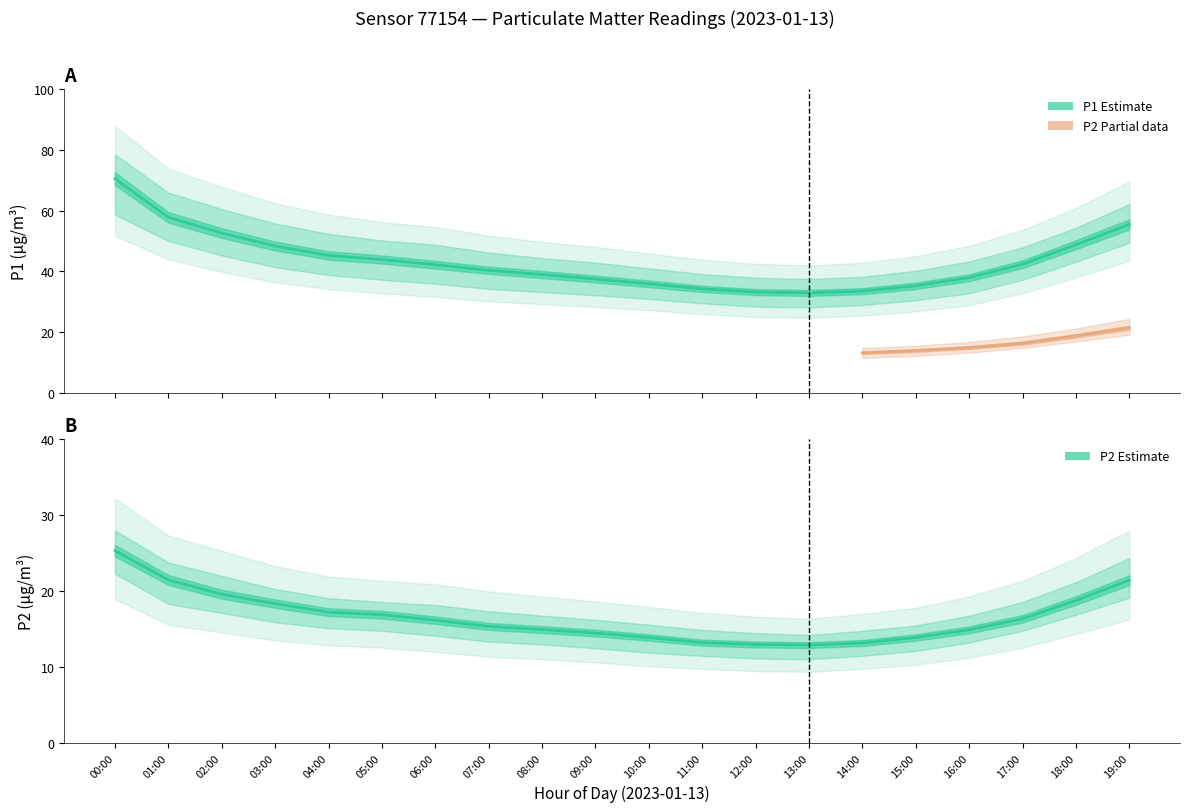

What is the highest value of the P1 series?

70.5